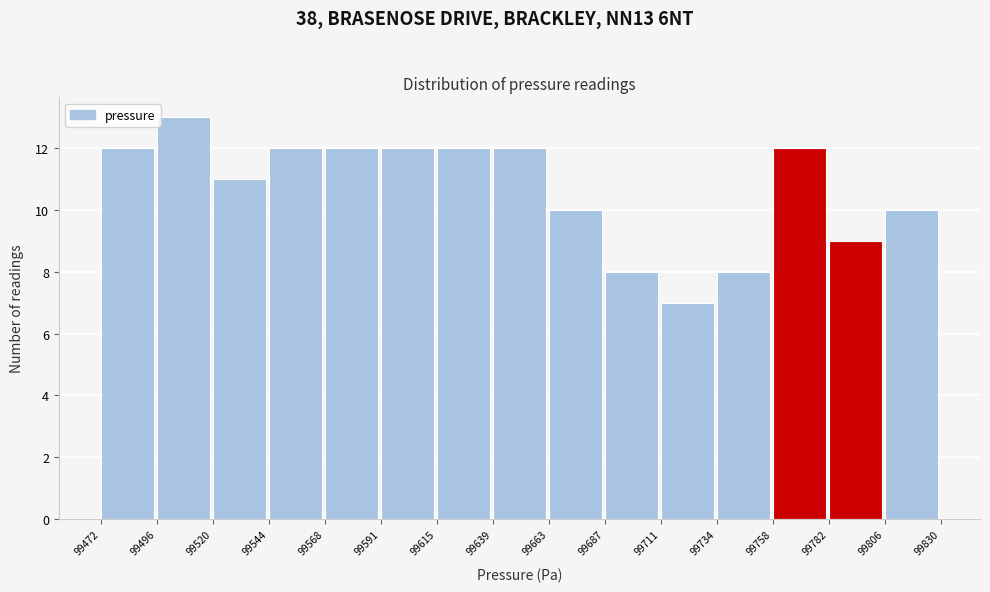

Over which range of the x-axis is the bar tallest?

99496 to 99520